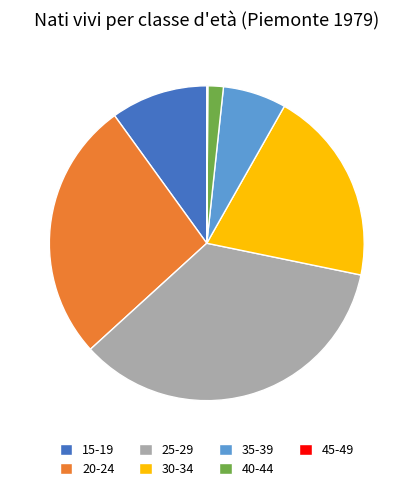

Is there a majority slice in this chart?

No